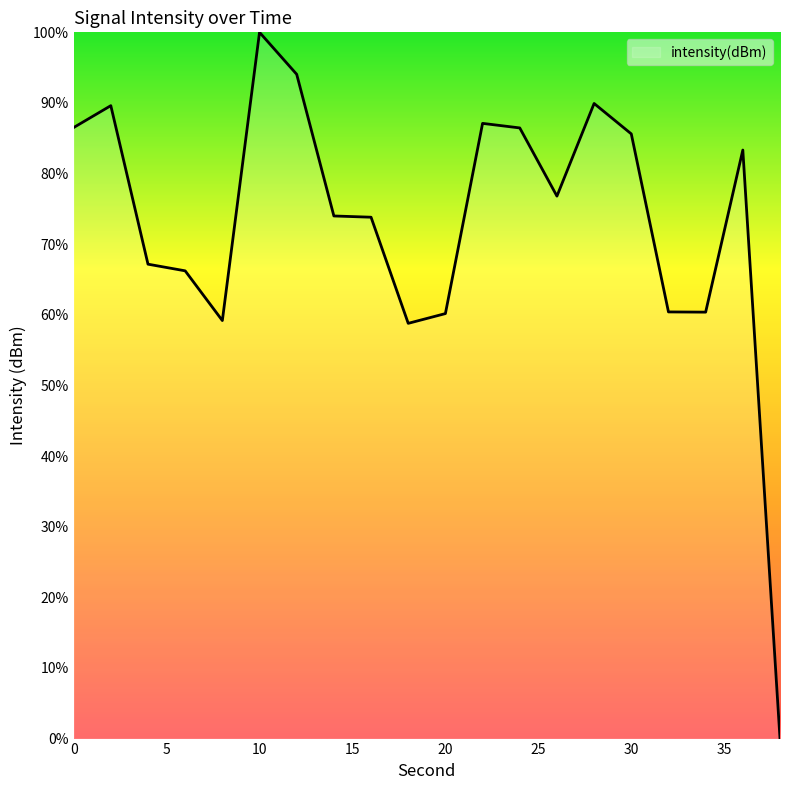

What is the maximum value shown in the chart?

100.0